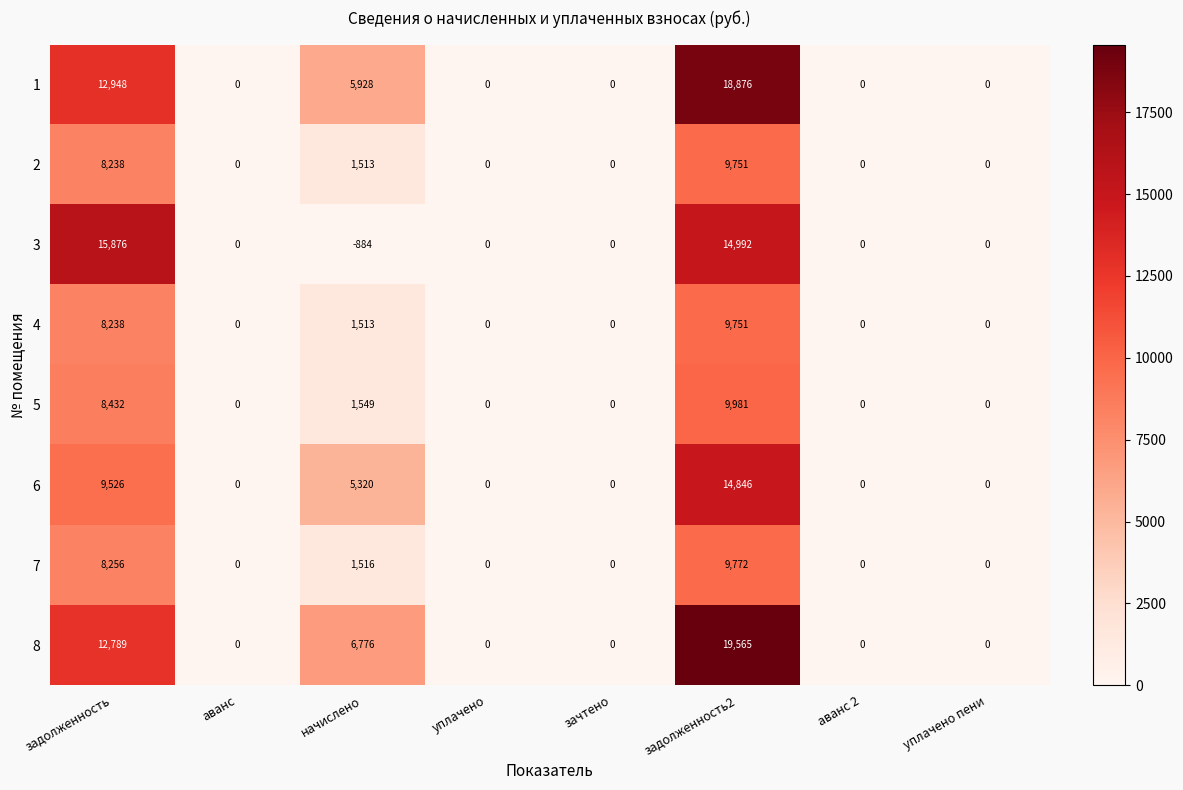

What is the minimum value shown in the chart?

-884